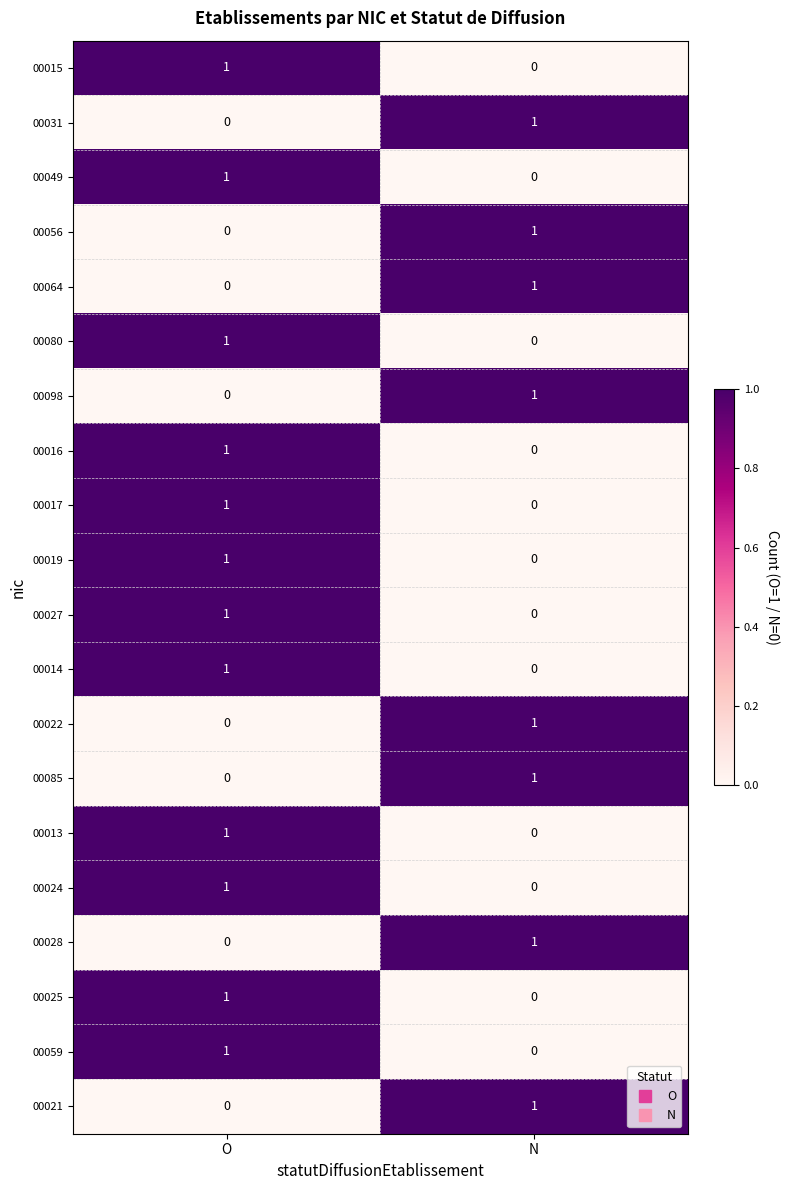

Is it true that 00025 equals 0 at N?

True